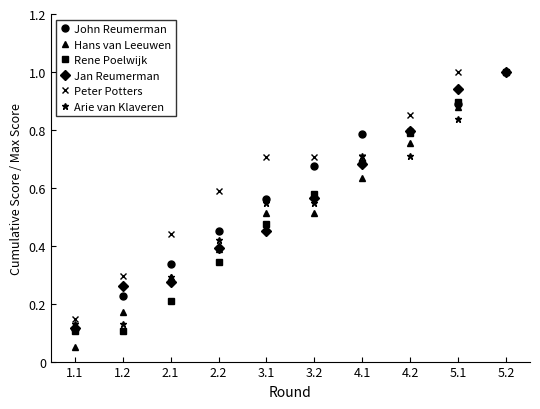

What is the label of the 5th point from the right?

3.2